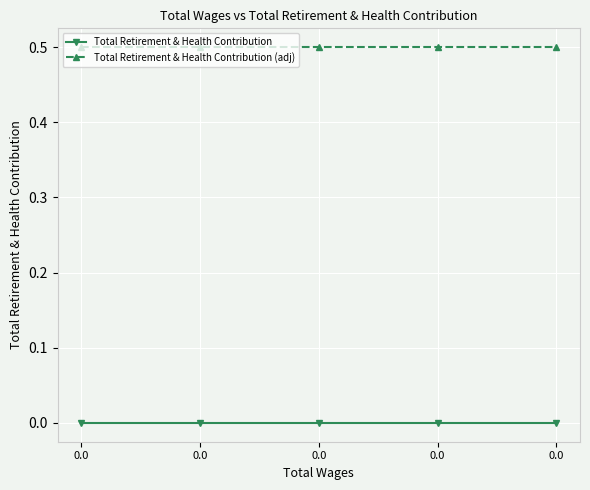

True or false: Total Retirement & Health Contribution and Total Retirement & Health Contribution (adj) cross at least once.

False